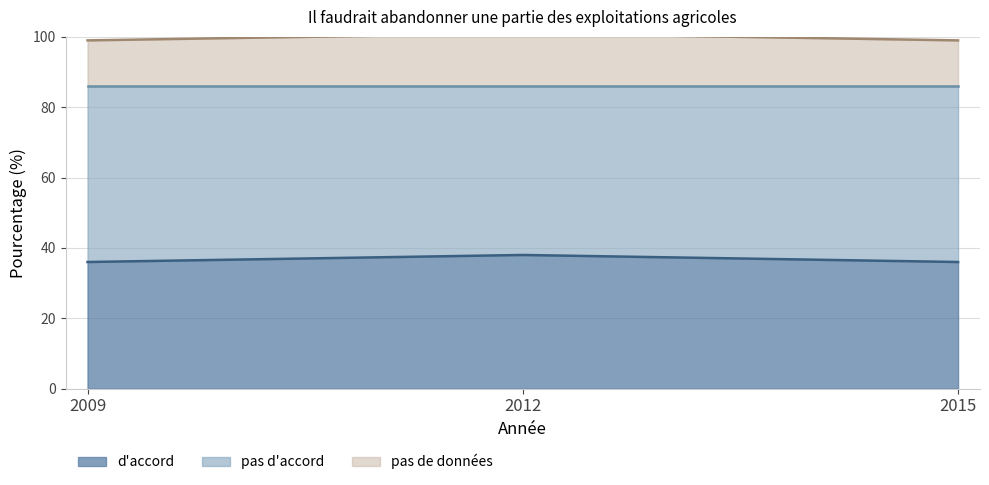

The pas d'accord series shows 61 at 2012. True or false?

False